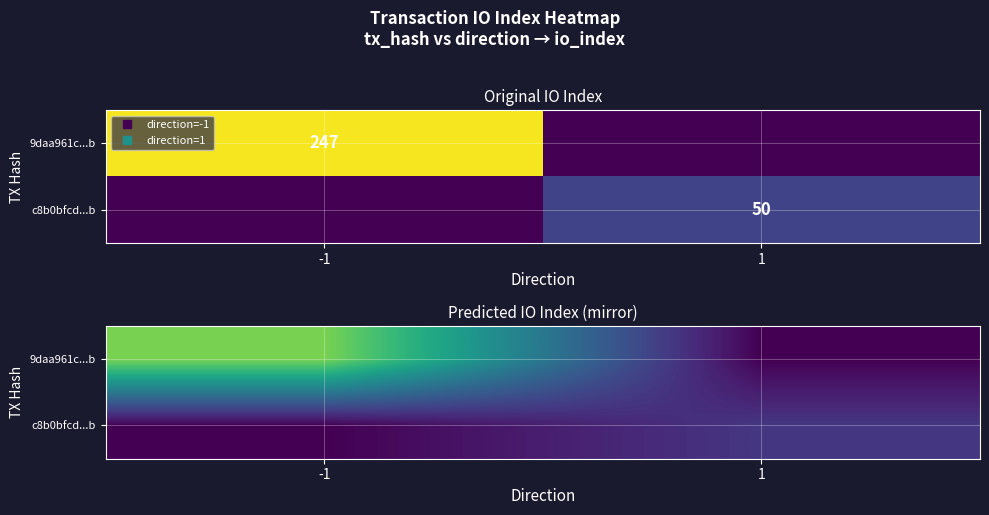

Count the number of categories in the chart.

2